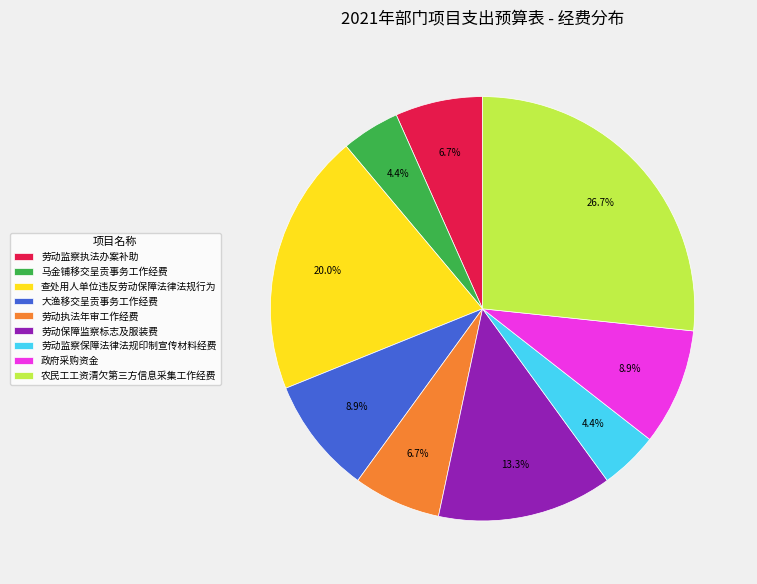

How many slices are in this pie chart?

9